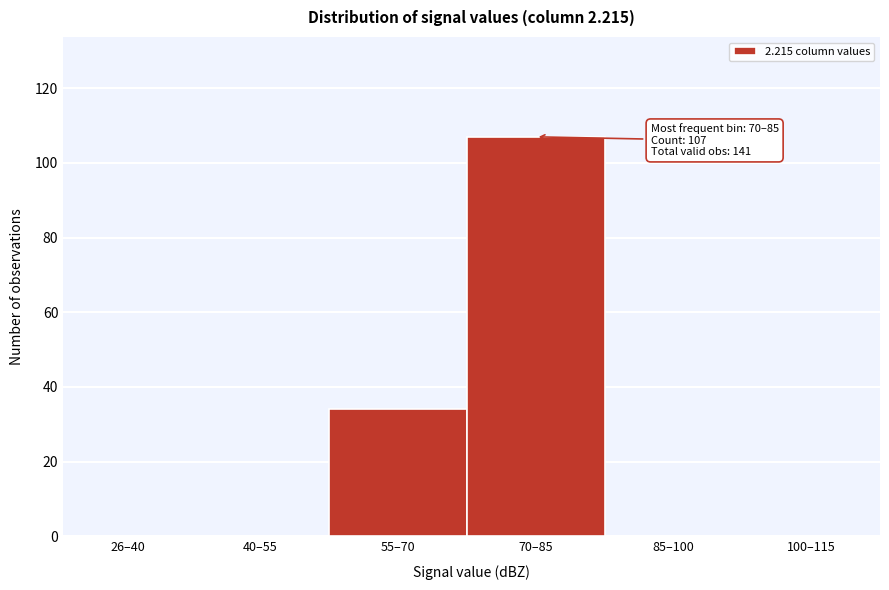

Reading right to left, what are all the values shown in this chart?

100–115=0	85–100=0	70–85=107	55–70=34	40–55=0	26–40=0